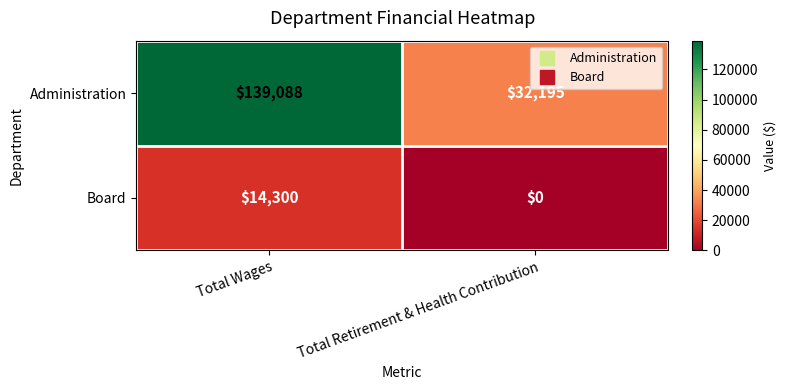

Which series has the widest spread of values?

Administration